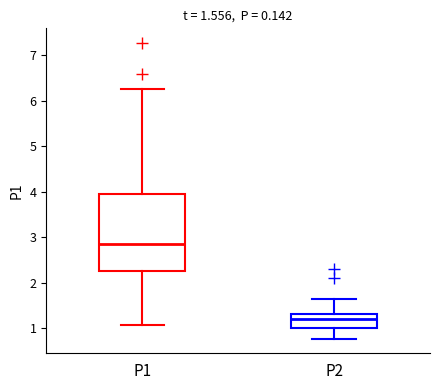

Which box's median line is the highest?

P1